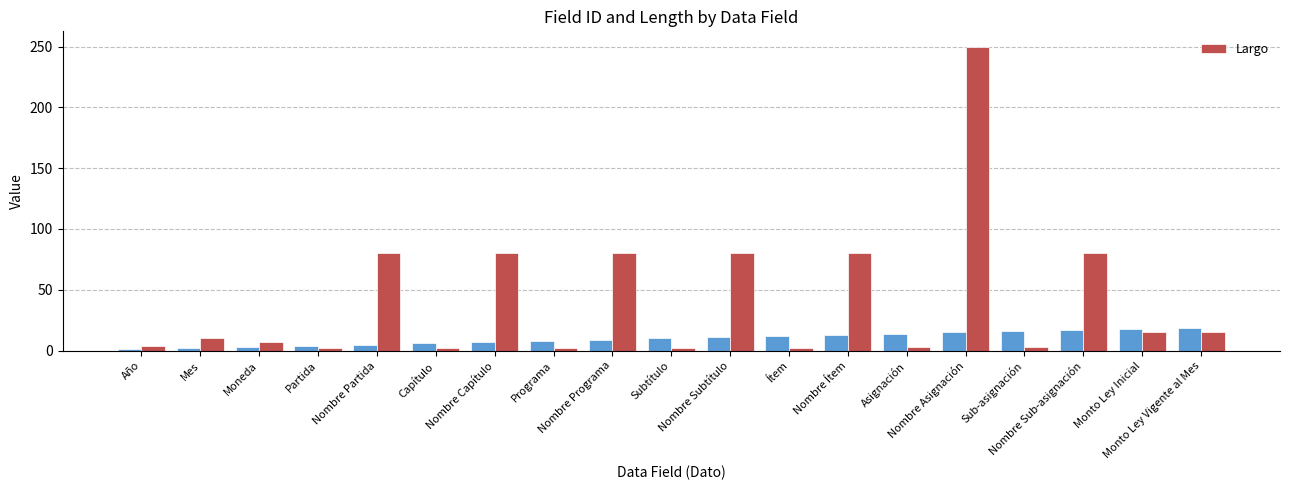

What is the sum of all values?

797